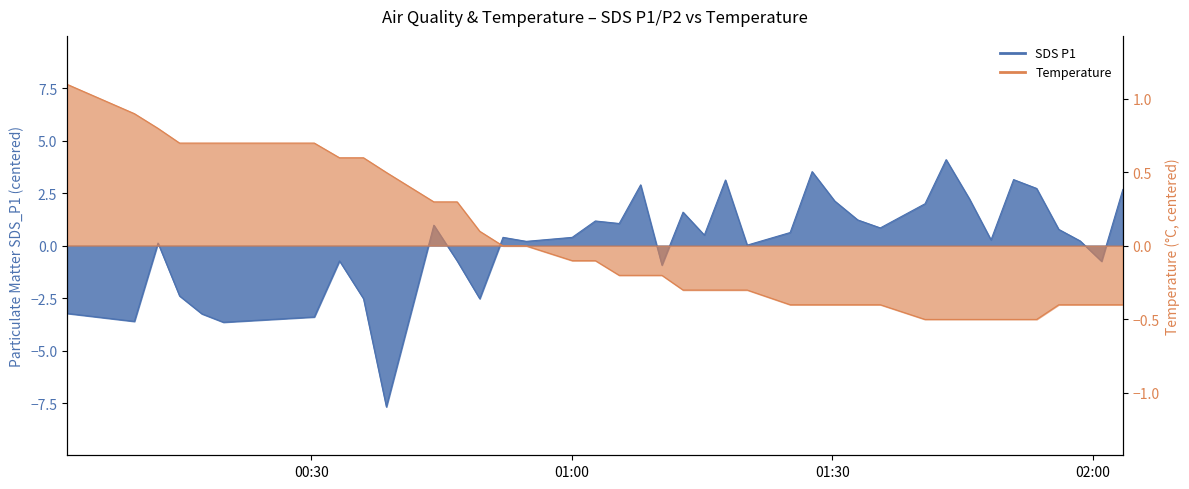

How many interior local valleys does the SDS_P1 series have?

12